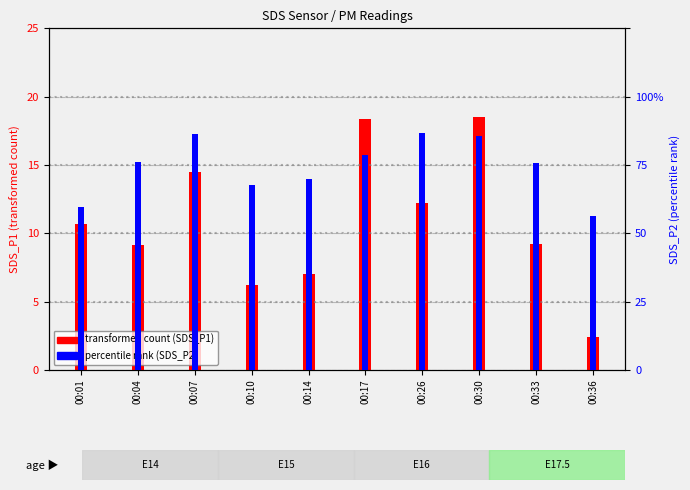

What is the maximum value shown in the chart?

18.5